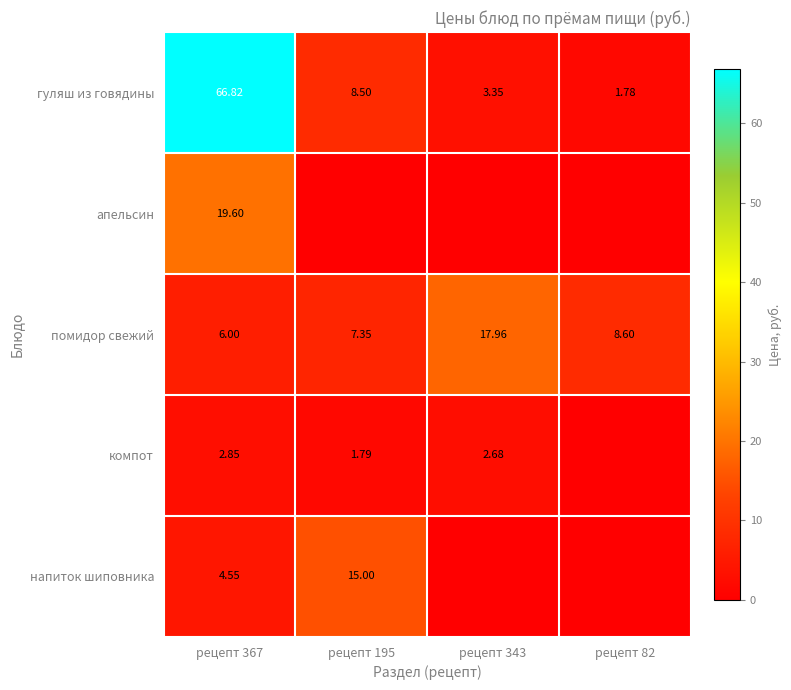

Where does the напиток шиповника series first go above 4?

рецепт 367